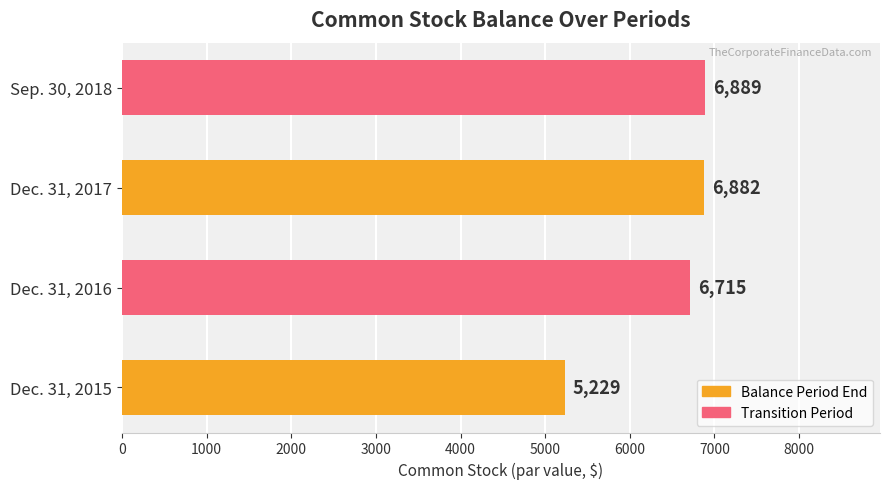

What is the sum of all values?

25715